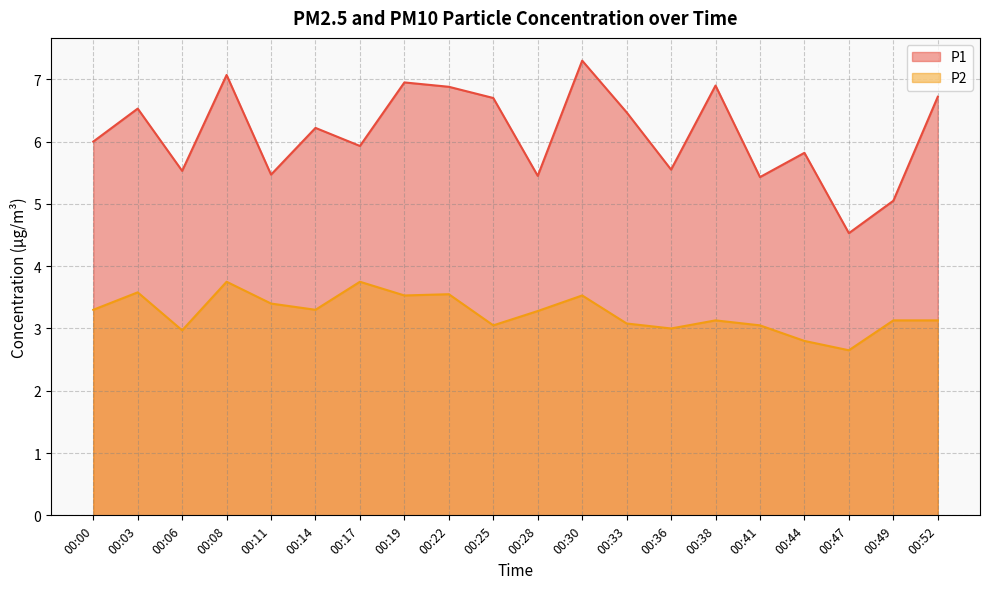

Is the value of P1 at 00:30 greater than the value of P2 at 00:44?

Yes